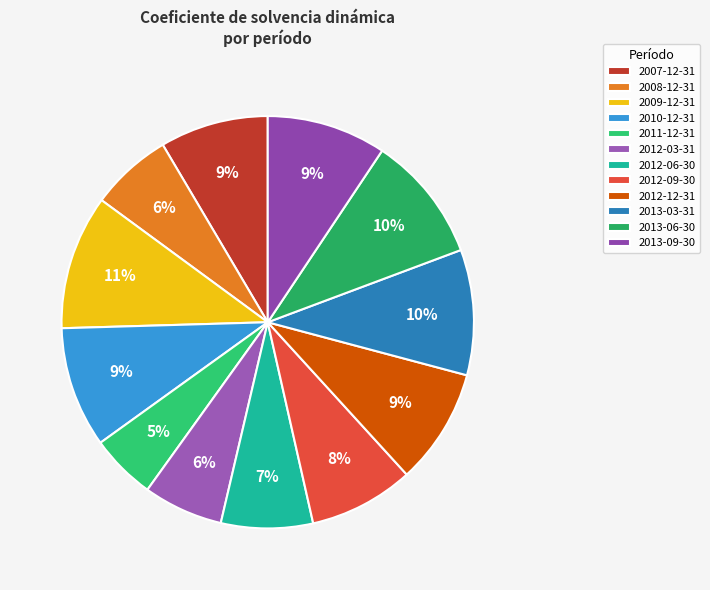

Rank the categories by value from highest to lowest.

2009-12-31, 2013-06-30, 2013-03-31, 2010-12-31, 2013-09-30, 2012-12-31, 2007-12-31, 2012-09-30, 2012-06-30, 2008-12-31, 2012-03-31, 2011-12-31